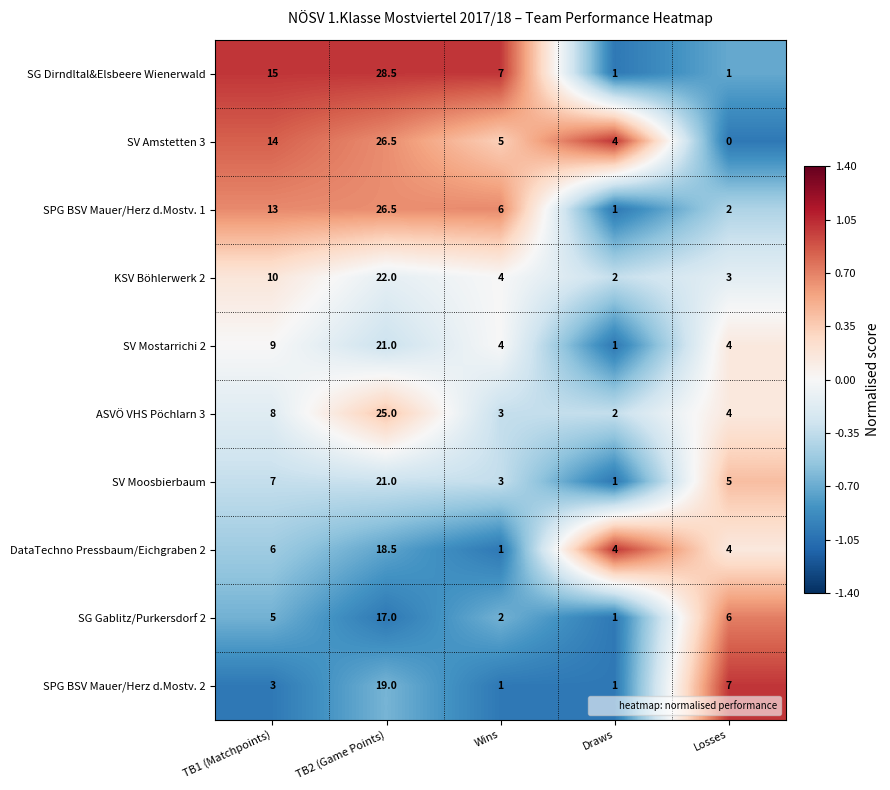

What is the minimum value shown in the chart?

0.0